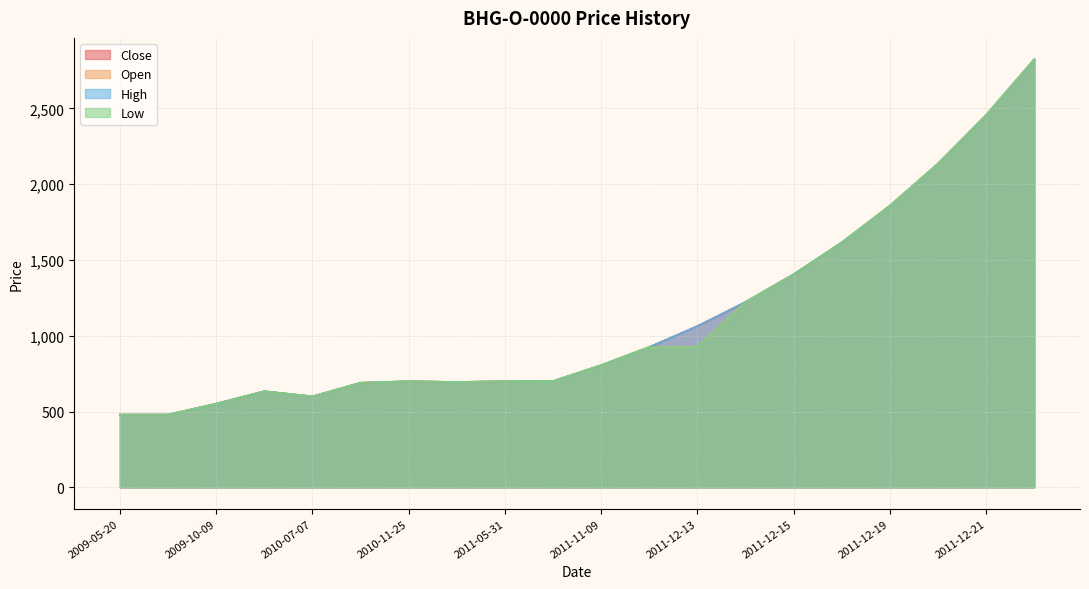

How many data points in Low are less than 806?

10